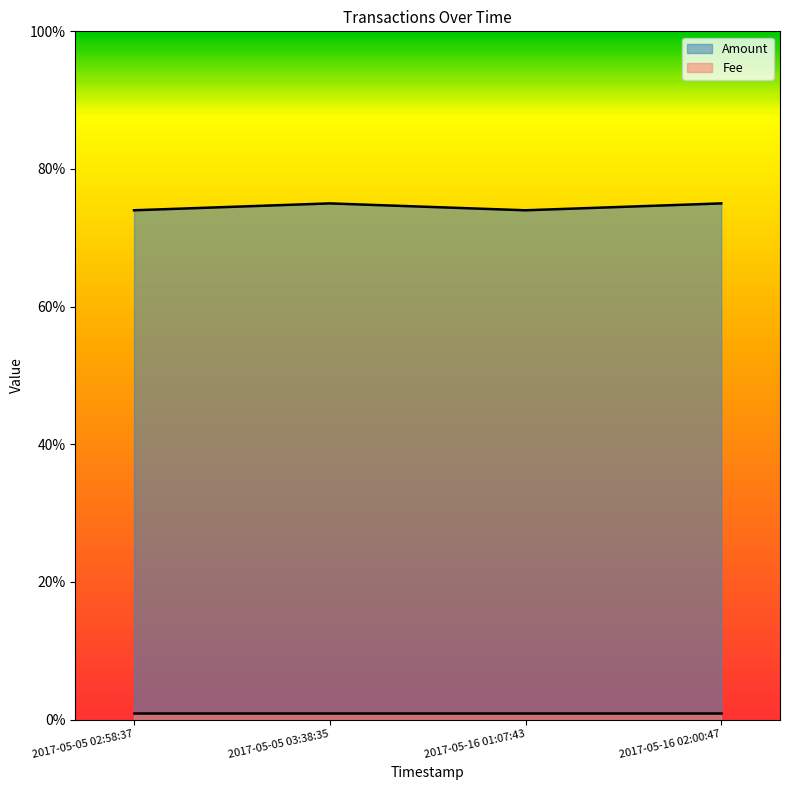

What is the value of the 2nd point from the left?

75